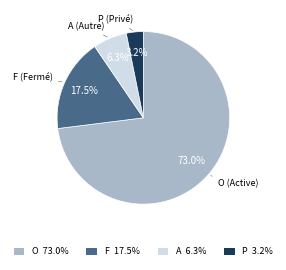

Between P 3.2% and A 6.3%, which is larger?

A 6.3%